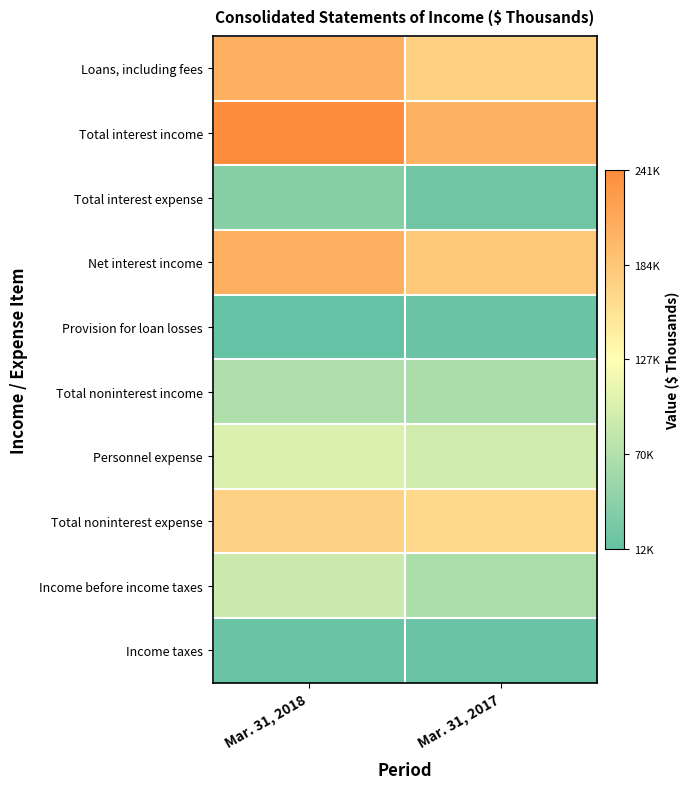

Which label corresponds to the largest value in the chart?

Mar. 31, 2018